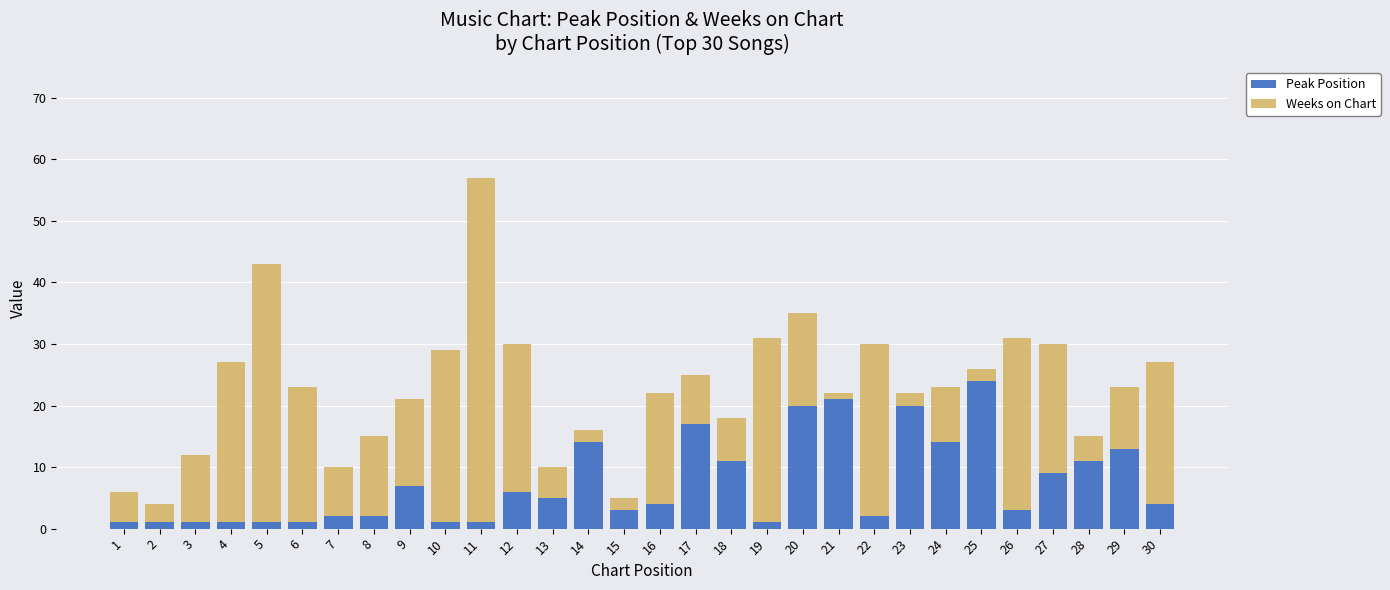

What are all the series names shown in the legend?

Peak Position, Weeks on Chart